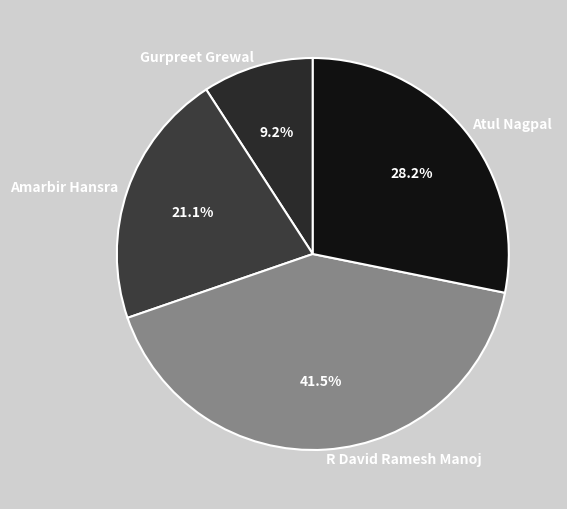

What is the total percentage of Amarbir Hansra and Atul Nagpal?

49.3%